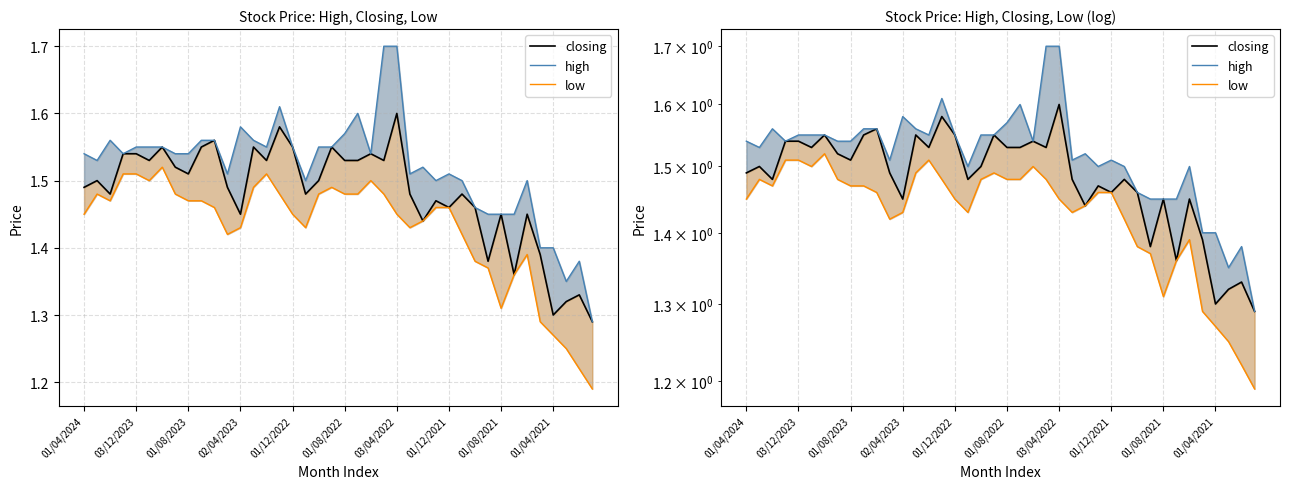

The value of high at 27 is 1.5. True or false?

True